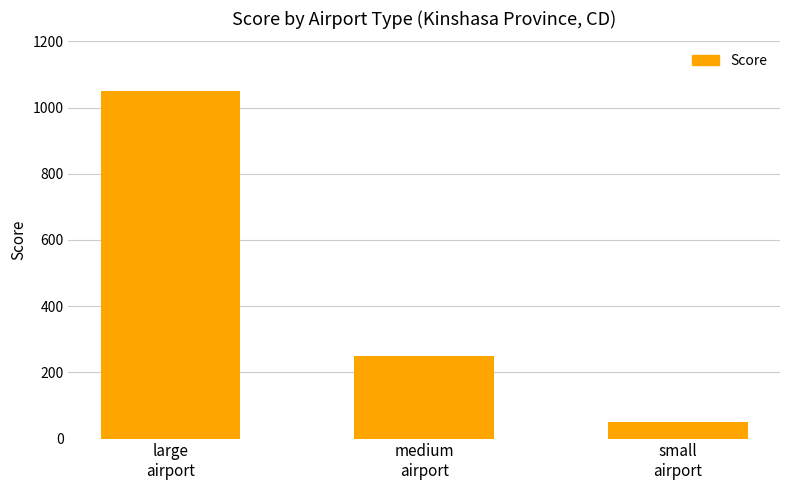

Reading left to right, list all the values displayed in this chart.

large
airport=1050	medium
airport=250	small
airport=50